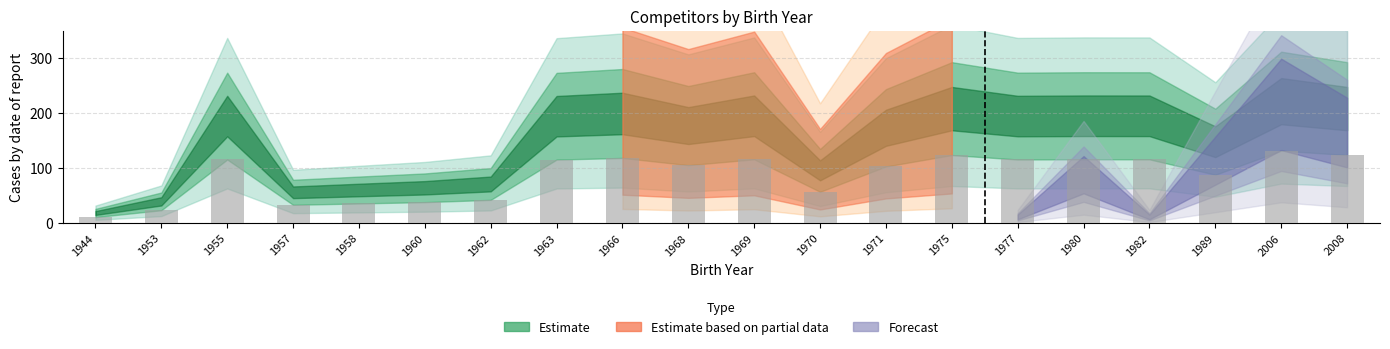

How many distinct data groups are displayed?

1